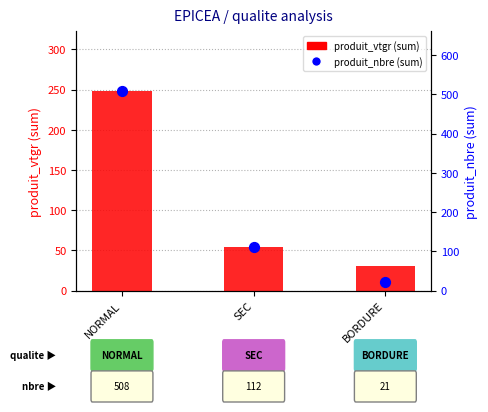

Is the value of produit_vtgr at NORMAL greater than the value of produit_nbre at BORDURE?

Yes